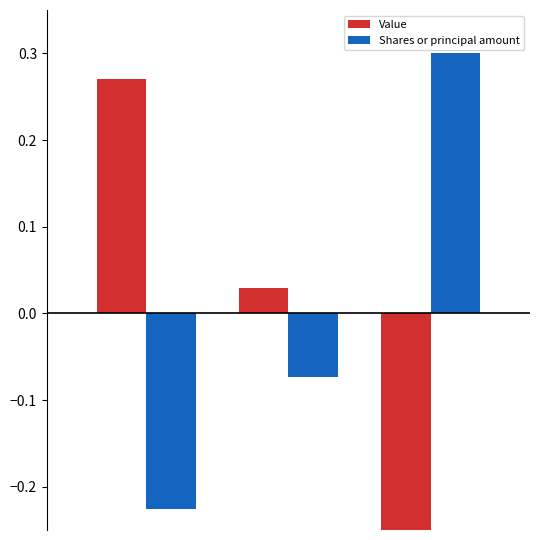

The Value series shows 0.5 at 0. True or false?

False